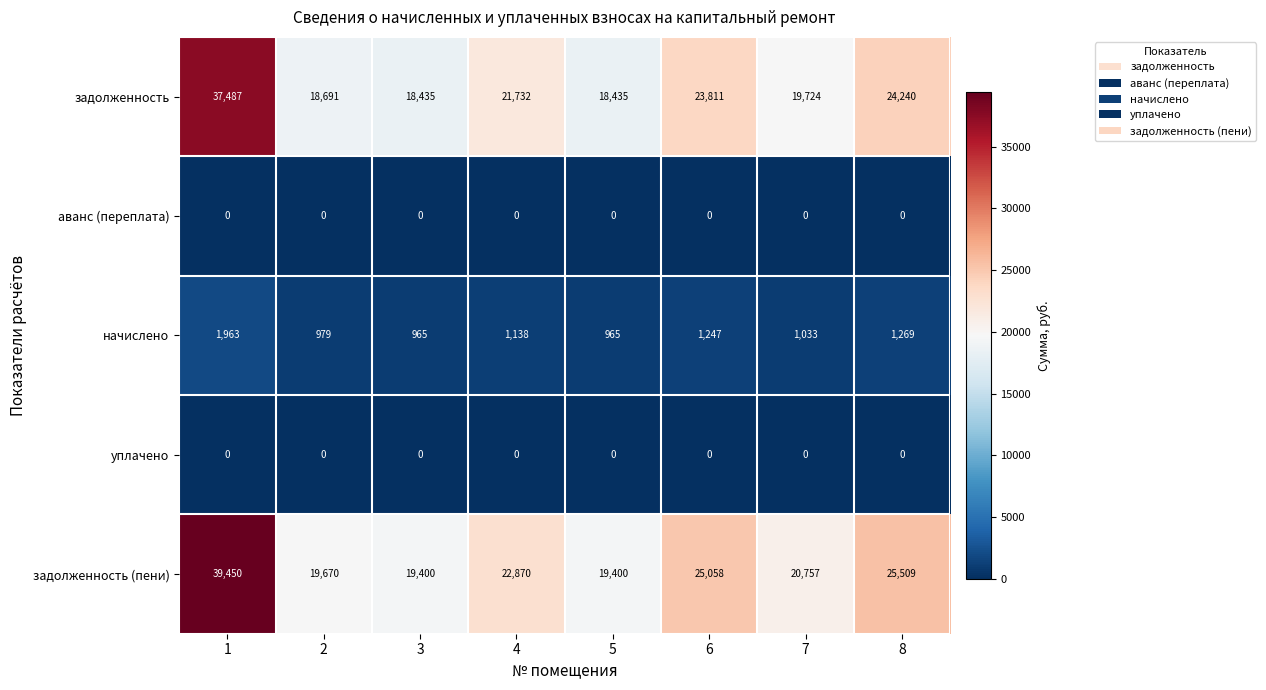

Read the задолженность (пени) value at 3.

19400